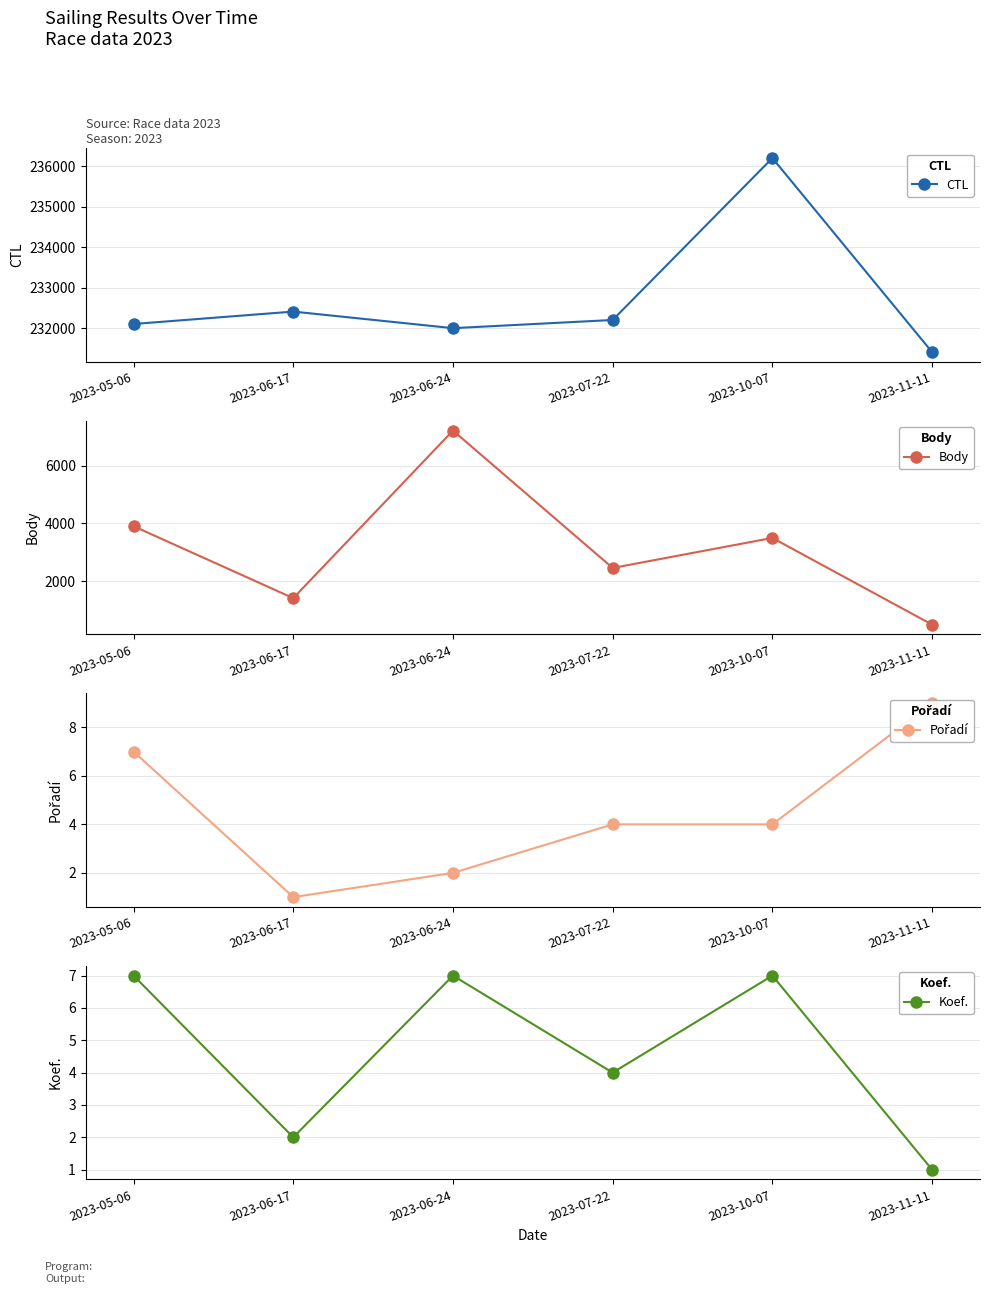

Which label corresponds to the largest value in the chart?

2023-10-07